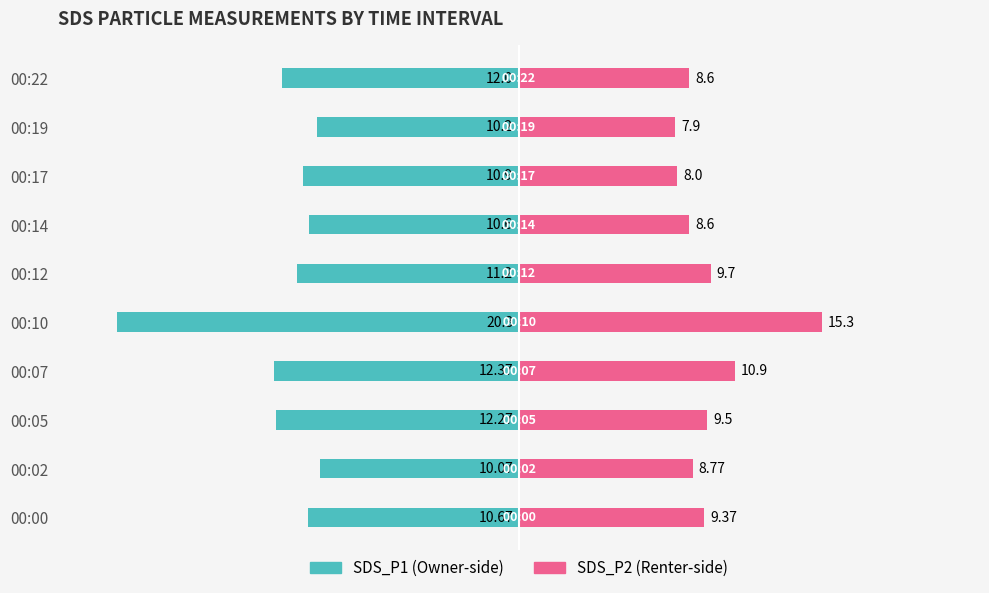

What is the difference between the second highest and second lowest values in the SDS_P1 series?

2.2